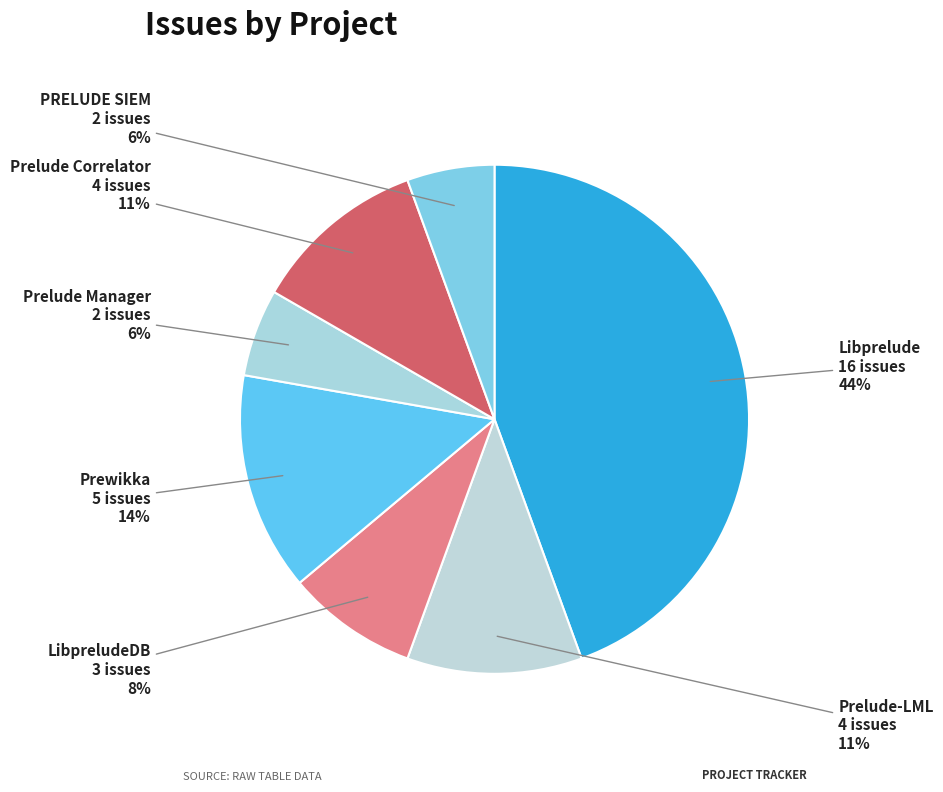

How many segments does this pie chart have?

7